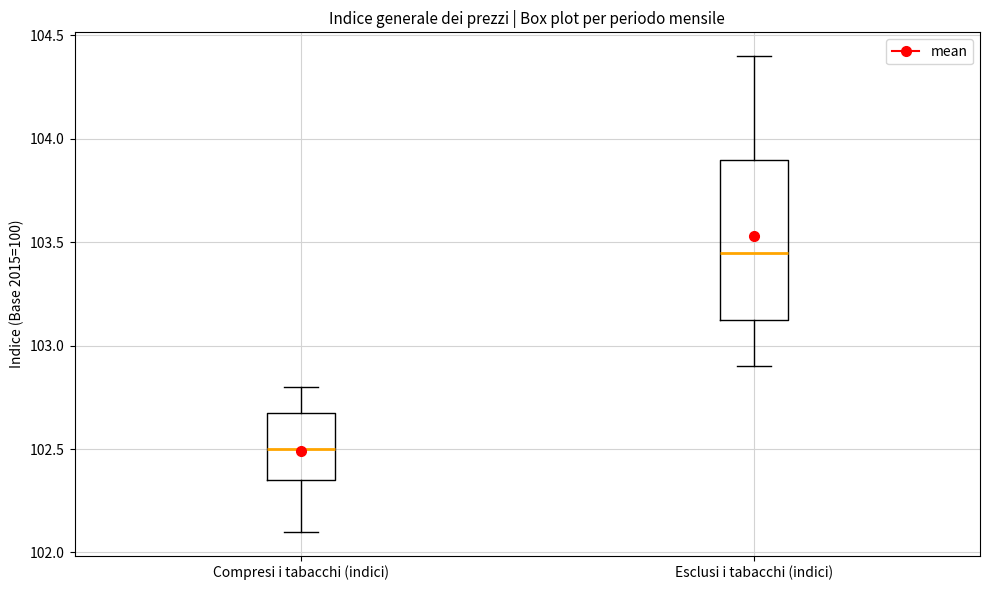

Reading left to right, transcribe this box plot: for each box, give where its median line is, the range the box spans, and where its two whiskers end, as read against the y-axis. The values are not printed on the chart, so give them approximately, as read against the axis.

Compresi i tabacchi (indici): median 102.50, box 102.35 to 102.70, whiskers 102.10 to 102.80
Esclusi i tabacchi (indici): median 103.45, box 103.15 to 103.90, whiskers 102.90 to 104.40